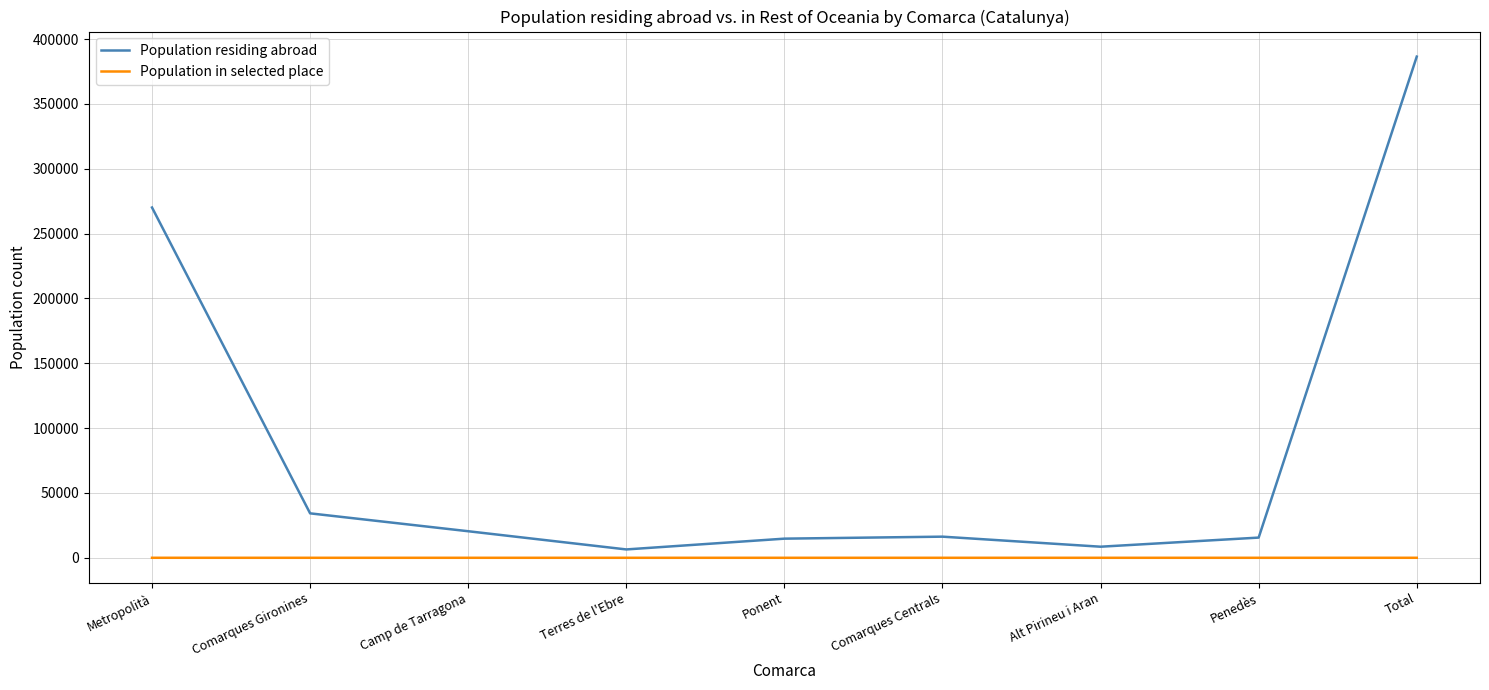

What is the difference between the highest and lowest values at Ponent?

14754